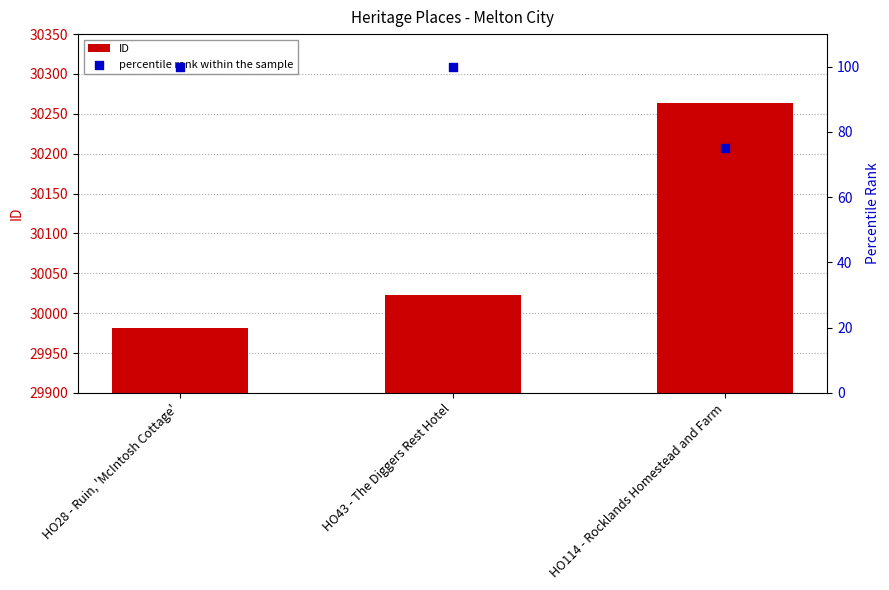

Which series reaches the maximum Y coordinate?

ID